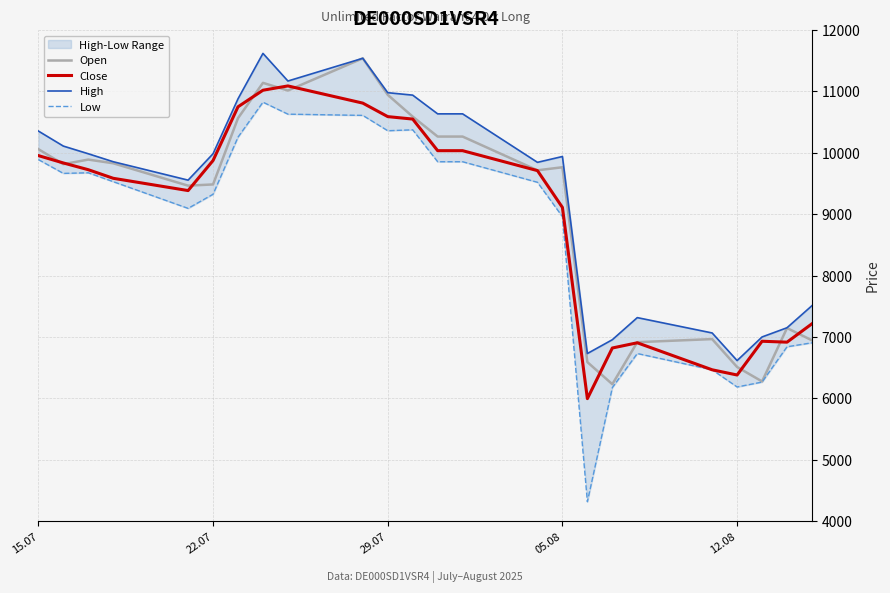

Reading left to right, list all the values displayed in this chart.

Open: 10060	9815	9890	9830	9465	9485	10565	11140	11015	11540	10945	10590	10265	10265	9715	9765	6590	6230	6915	6965	6510	6275	7145	6945
Close: 9955	9835	9725	9585	9385	9875	10750	11020	11090	10810	10590	10550	10035	10035	9710	9110	5995	6820	6905	6465	6380	6930	6915	7215
High: 10355	10110	9985	9855	9555	9985	10880	11620	11170	11540	10980	10940	10635	10635	9845	9940	6730	6955	7315	7065	6615	7000	7150	7510
Low: 9890	9665	9675	9530	9095	9325	10255	10825	10630	10610	10360	10375	9855	9855	9520	8960	4315	6175	6730	6465	6185	6265	6840	6905